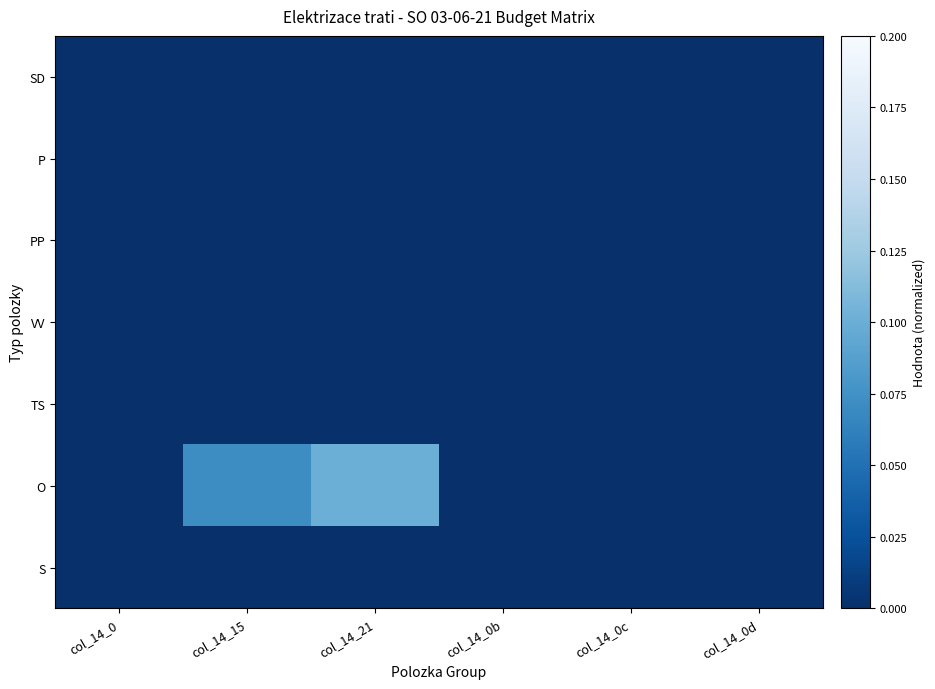

Which series has the widest spread of values?

O